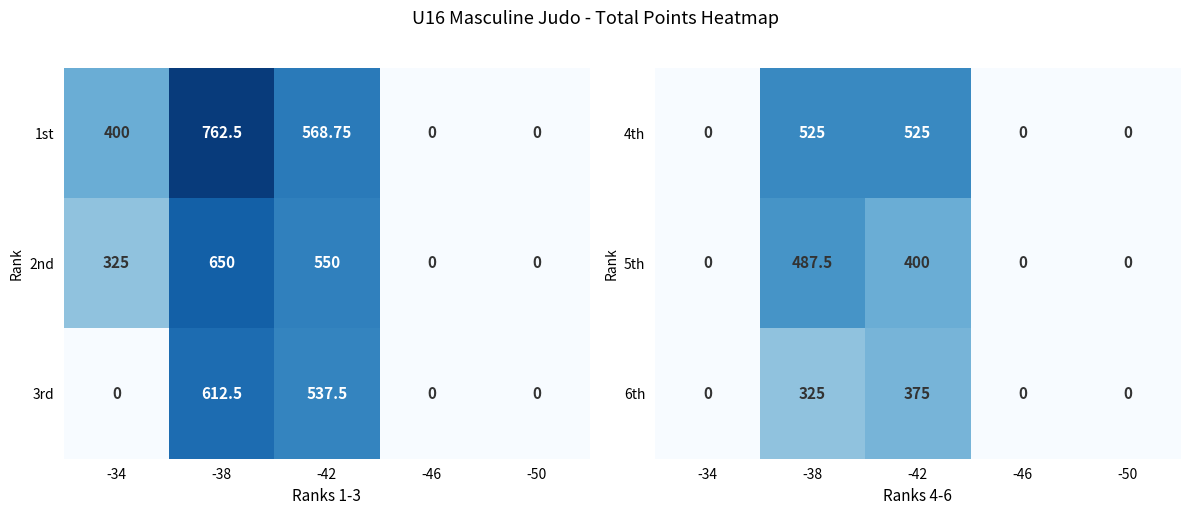

What is the sum of all 5th values?

887.5